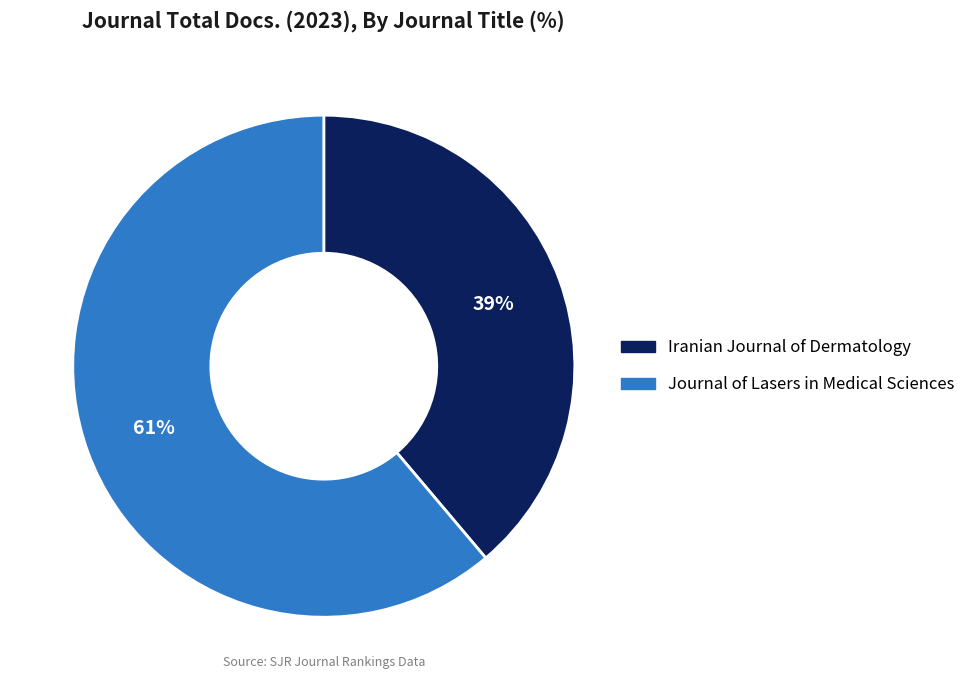

Which category accounts for the majority?

Journal of Lasers in Medical Sciences